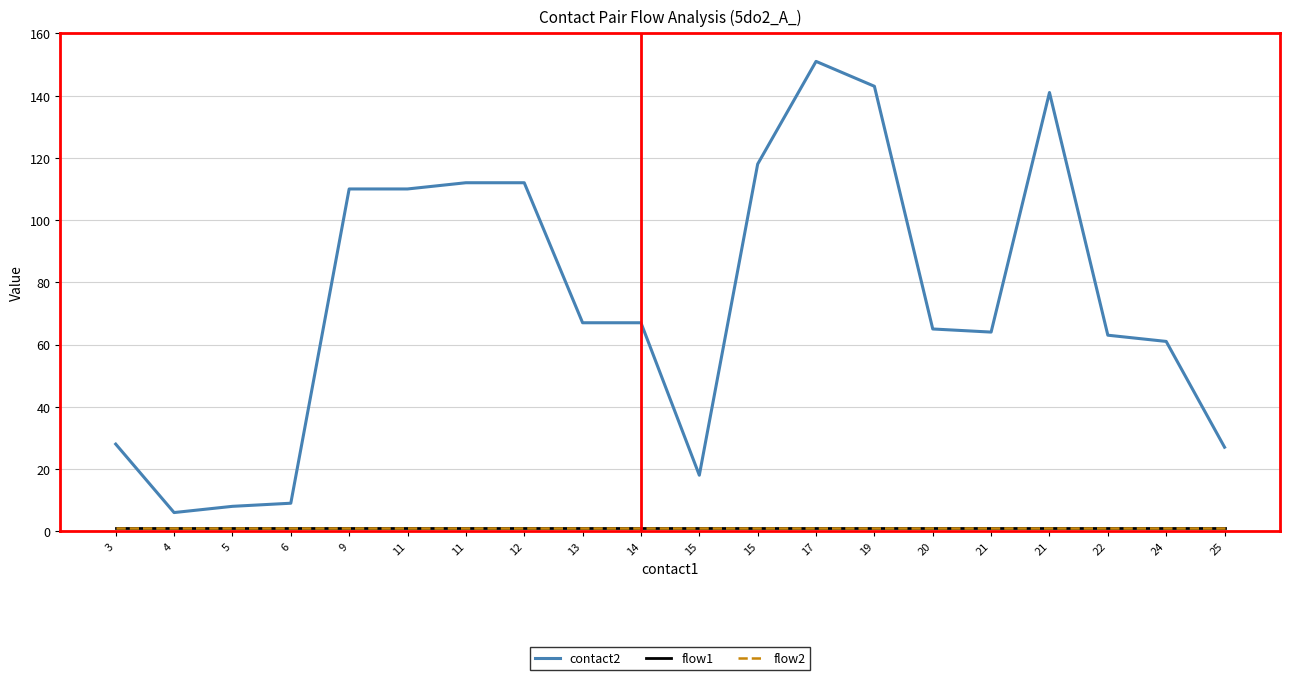

Reading right to left, transcribe all the data shown in this chart.

contact2: 27	61	63	141	64	65	143	151	118	18	67	67	112	112	110	110	9	8	6	28
flow1: 1	1	1	1	1	1	1	1	1	1	1	1	1	1	1	1	1	1	1	1
flow2: 1	1	1	1	1	1	1	1	1	1	1	1	1	1	1	1	1	1	1	1